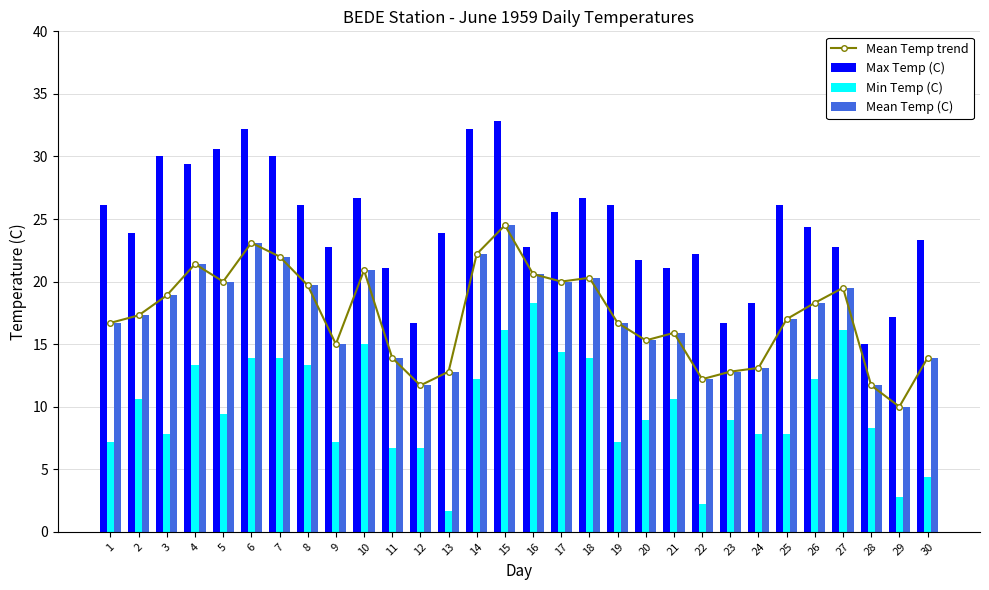

Which series changed the most between 22 and 27?

Min Temp (C)